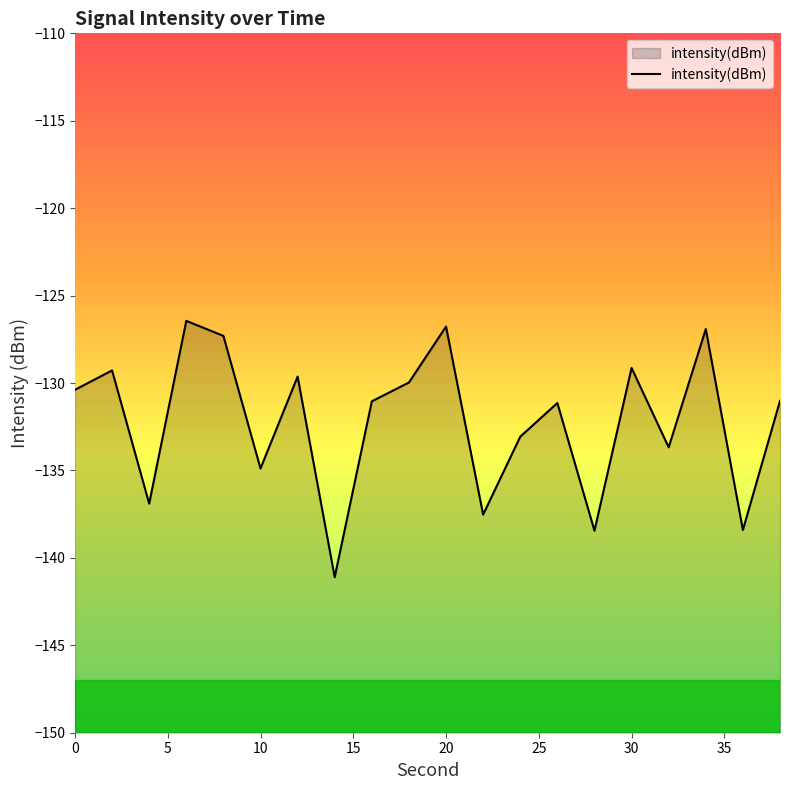

What is the value of the 10th point from the left?

-130.0